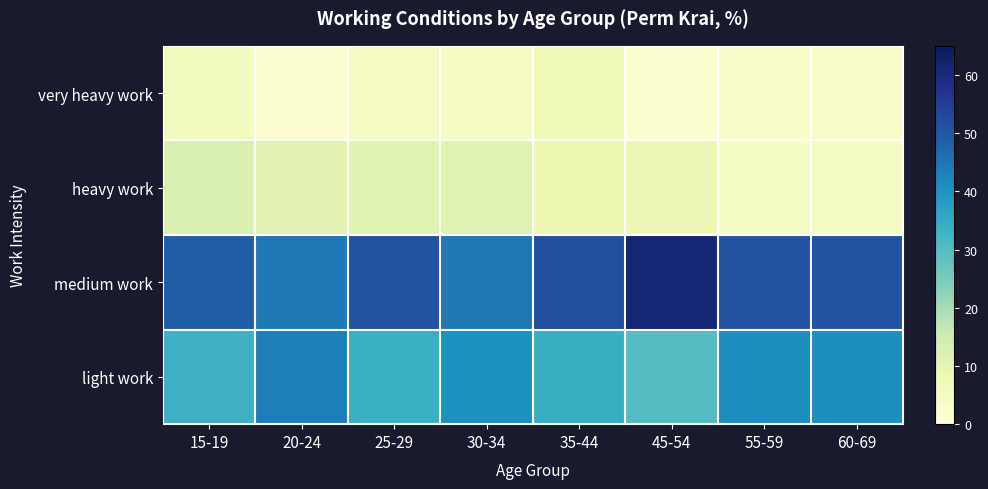

Reading left to right, list all the values displayed in this chart.

very heavy work: 15-19=5.8	20-24=1.6	25-29=4.9	30-34=4.5	35-44=6.6	45-54=1.5	55-59=3.6	60-69=3.6
heavy work: 15-19=12.3	20-24=10.5	25-29=10.7	30-34=10.7	35-44=7.6	45-54=7.6	55-59=4.8	60-69=4.8
medium work: 15-19=48.6	20-24=44.4	25-29=50.5	30-34=44.3	35-44=51.5	45-54=61.0	55-59=50.5	60-69=50.5
light work: 15-19=33.3	20-24=43.6	25-29=33.9	30-34=40.5	35-44=34.2	45-54=29.9	55-59=41.0	60-69=41.0